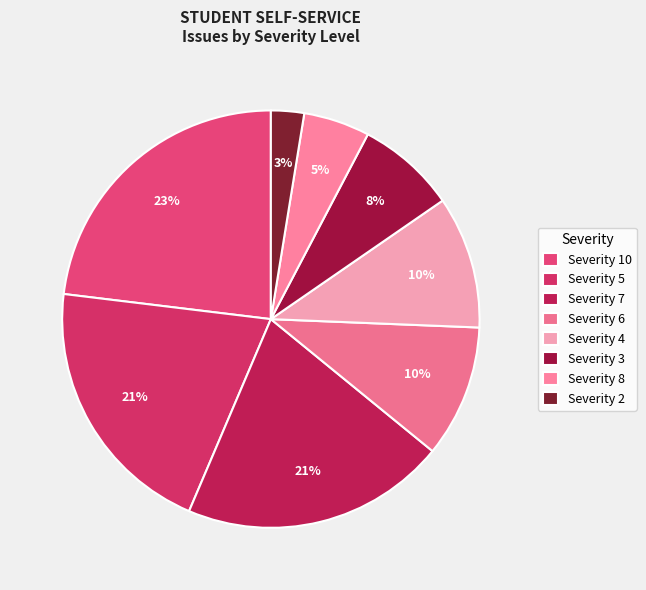

How many segments does this pie chart have?

8